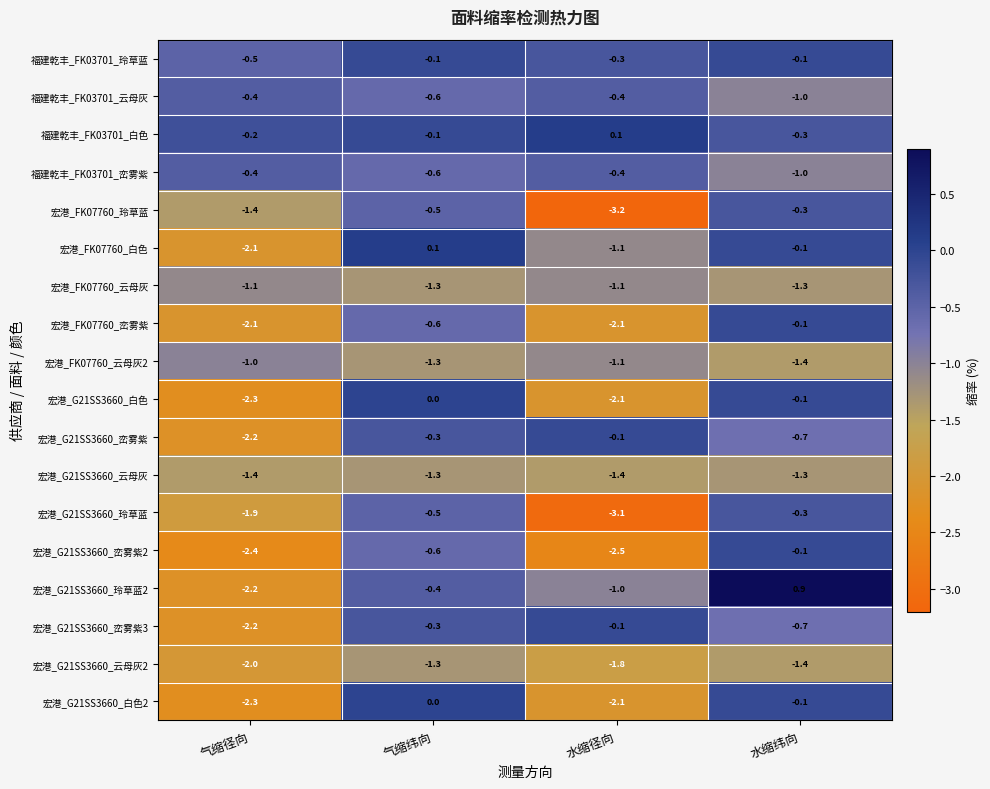

Count the number of data series in this chart.

18